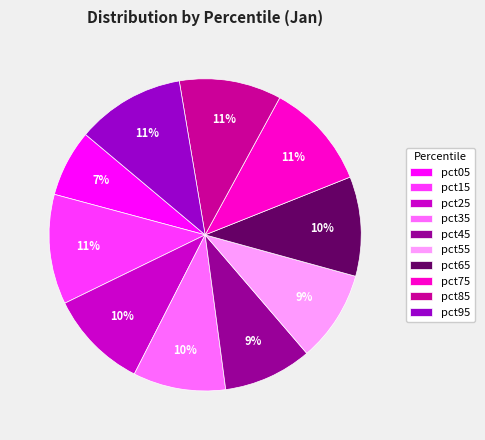

How many slices are in this pie chart?

10